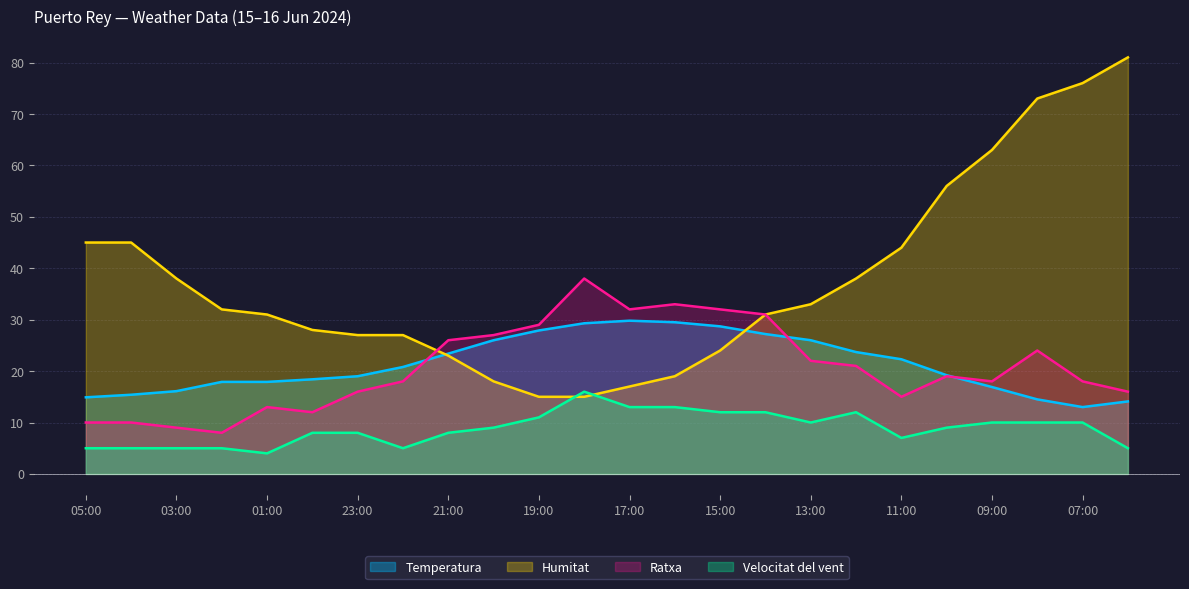

At which label is Temperatura closest to 21?

22:00